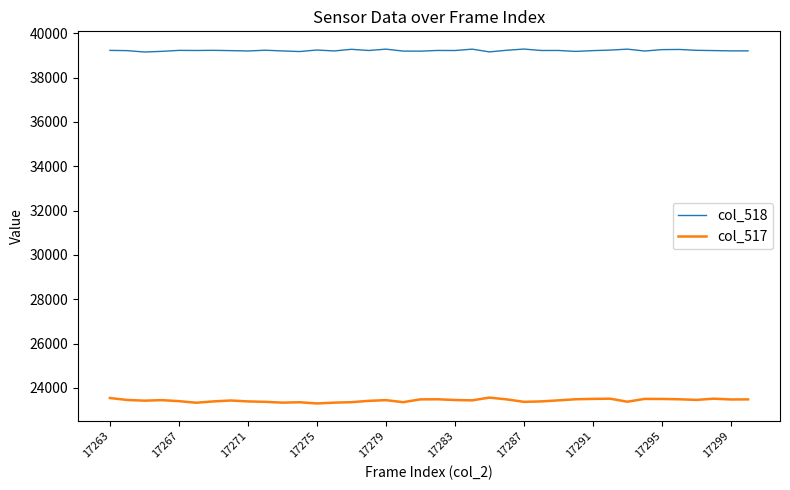

List the series in order of their peak value, highest first.

col_518, col_517